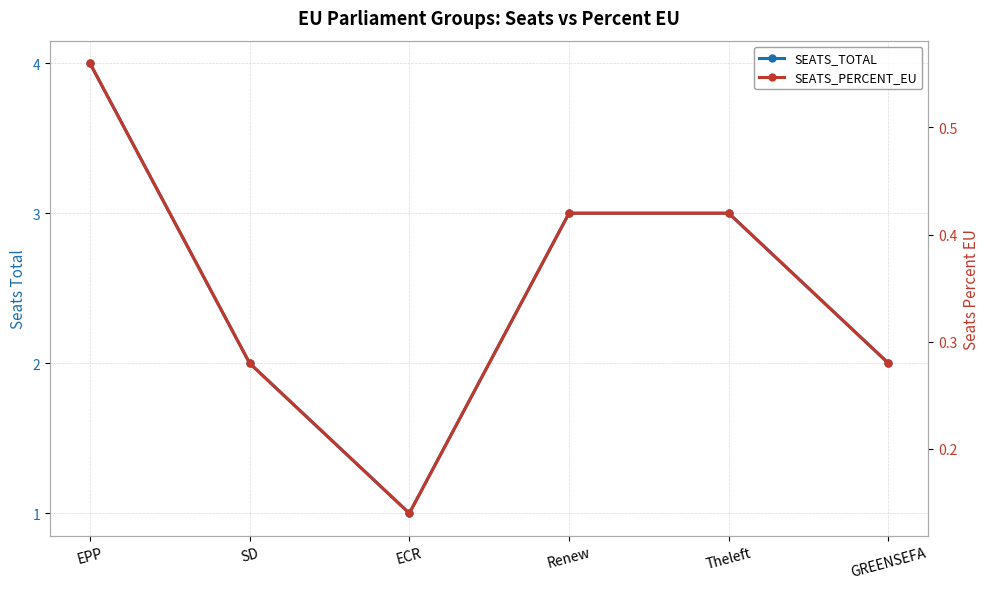

Which series has the widest spread of values?

SEATS_TOTAL